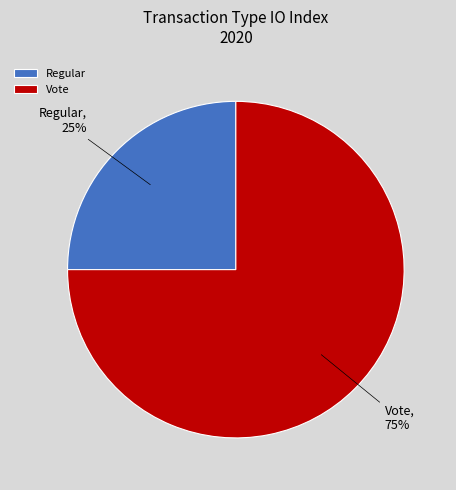

True or false: Vote accounts for 75% of the total.

True